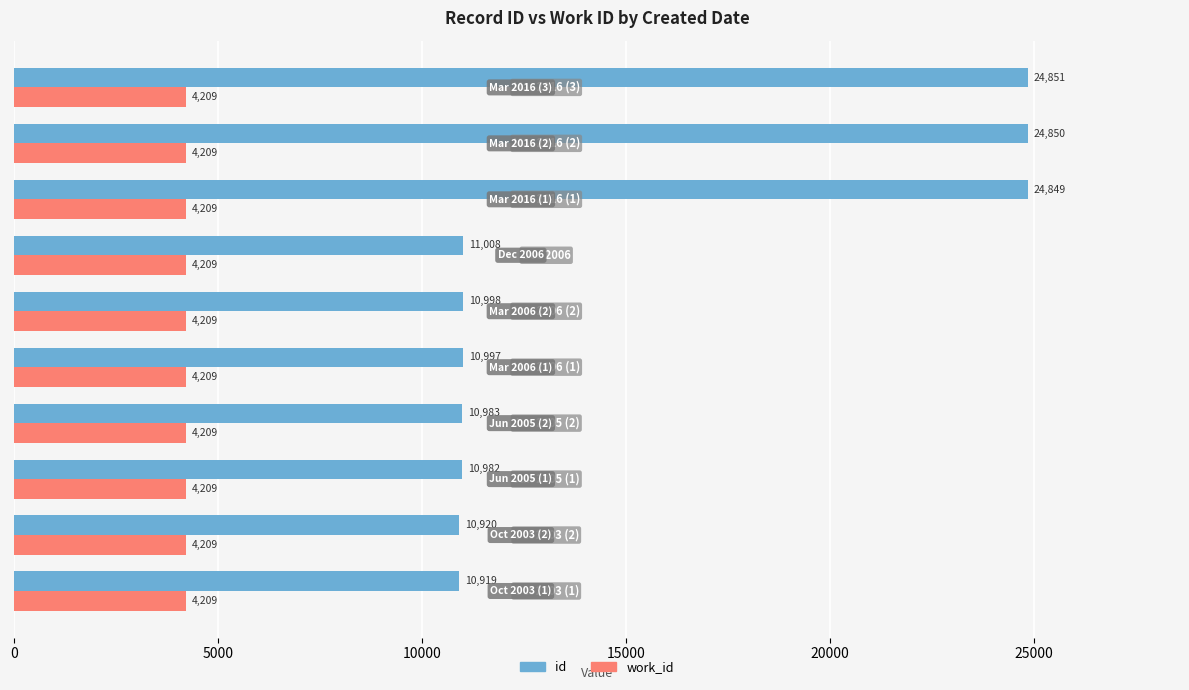

What is the sum of all work_id values?

42090